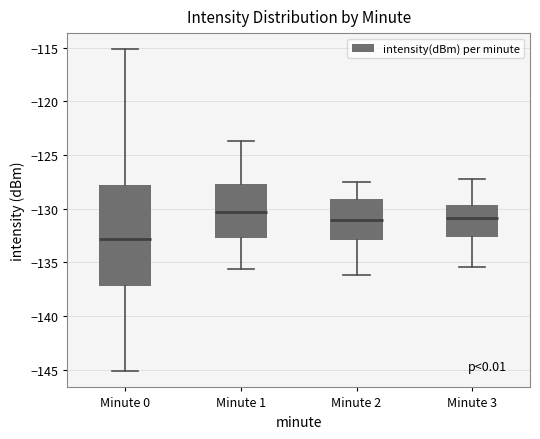

Comparing the boxes themselves (not the whiskers), which one is the tallest?

Minute 0